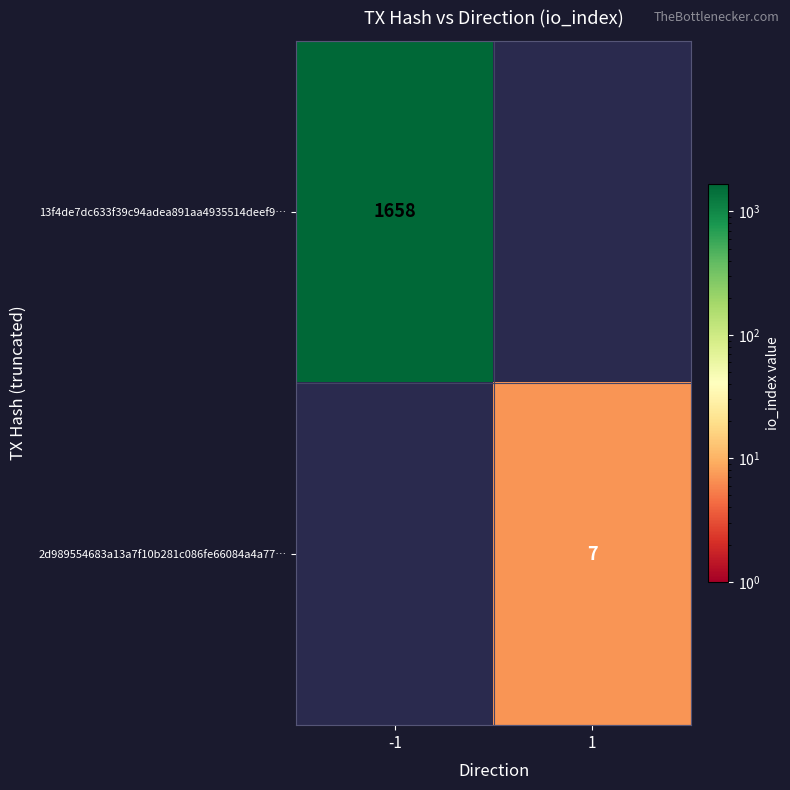

True or false: 2d989554683a13a7f10b281c086fe66084a4a77… has a value of 10 at 1.

False